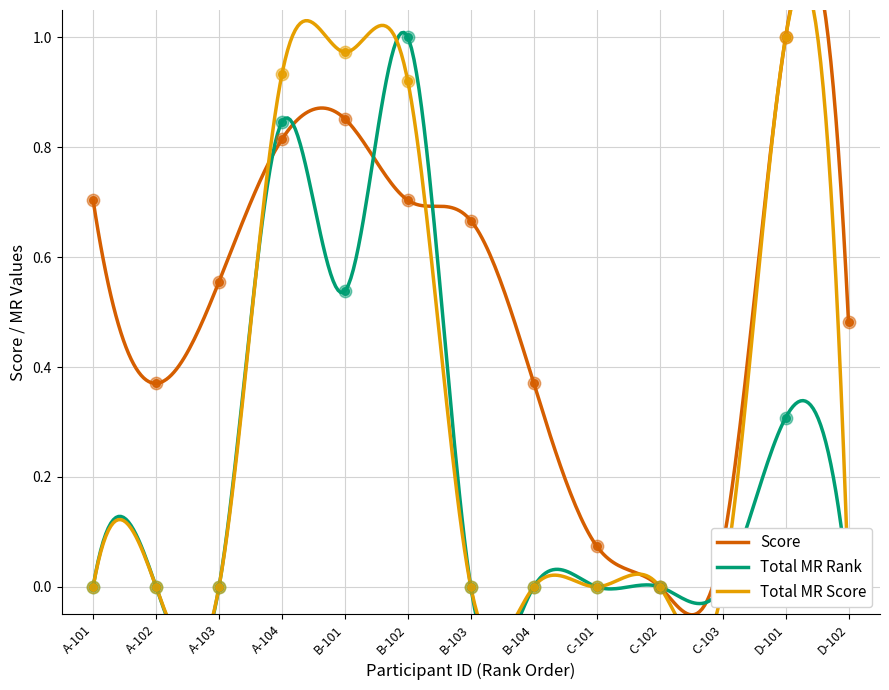

At how many categories does at least one series exceed 0?

12